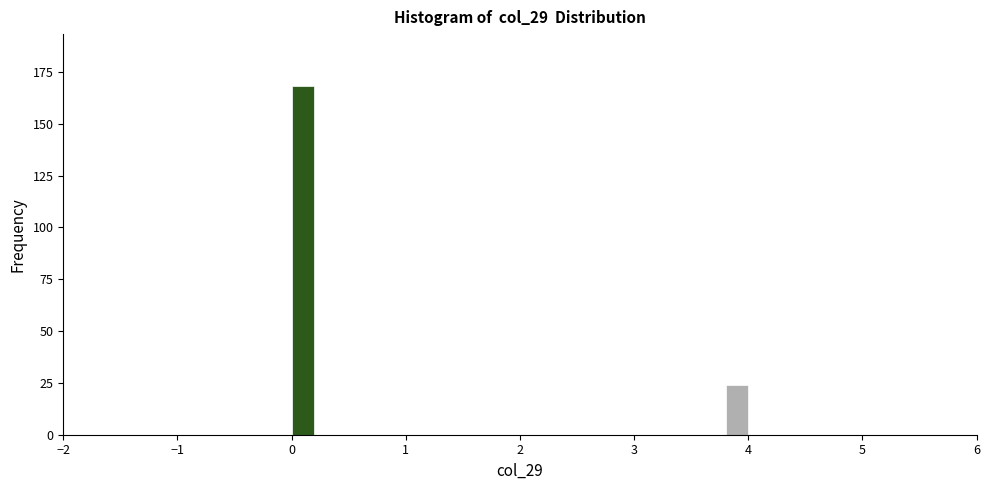

Read against the x-axis, roughly where is the centre of the tallest bar?

0.1